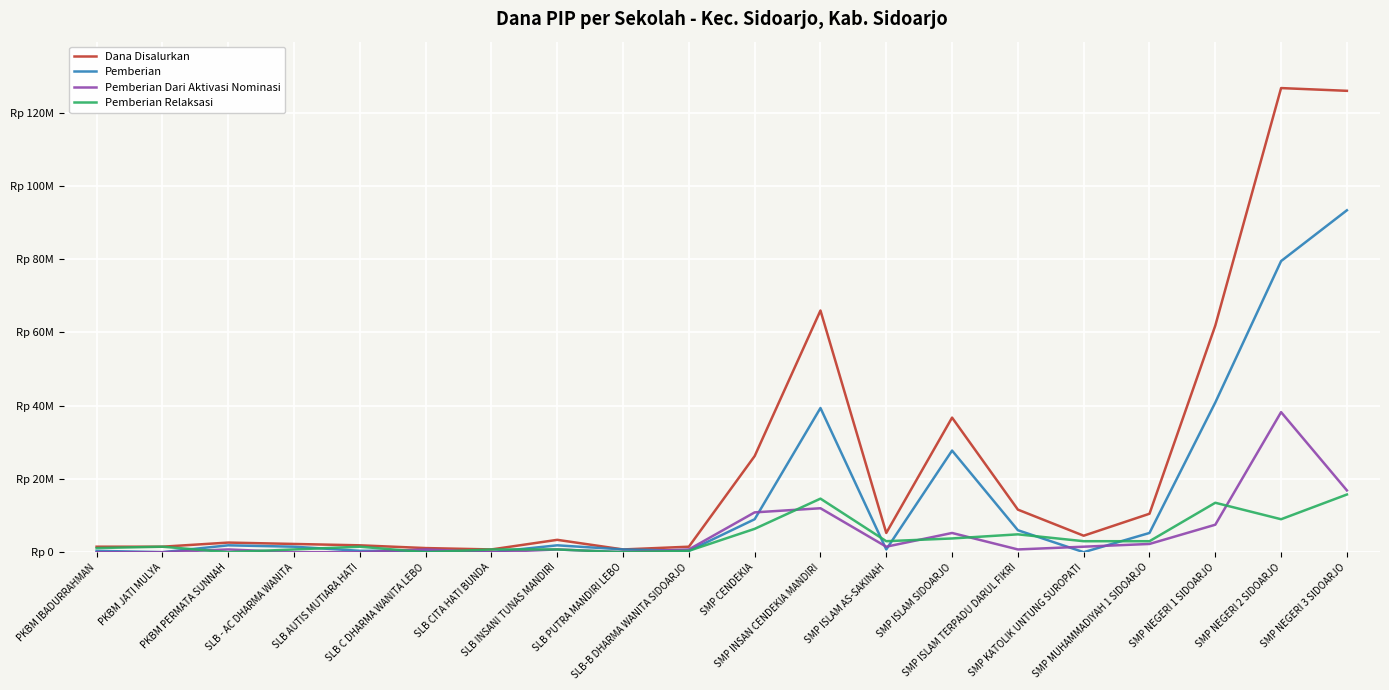

What is the total value across all series at SLB AUTIS MUTIARA HATI?

3750000